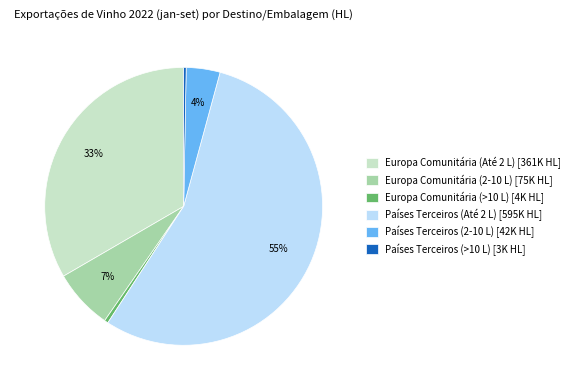

Does Países Terceiros (Até 2 L) represent more than half of the total?

Yes